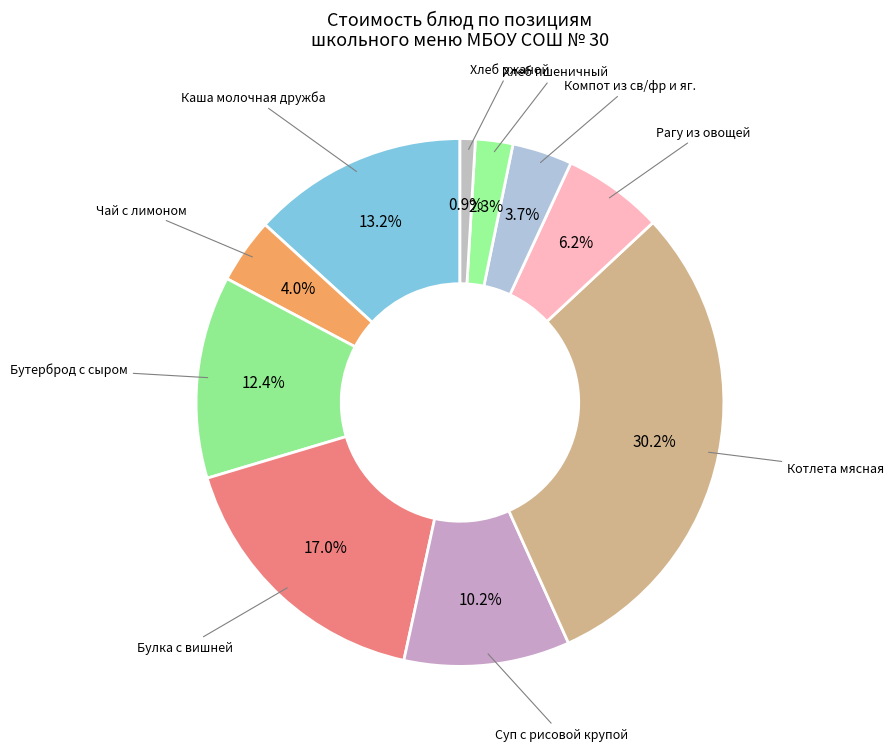

Count the number of slices in the pie.

10